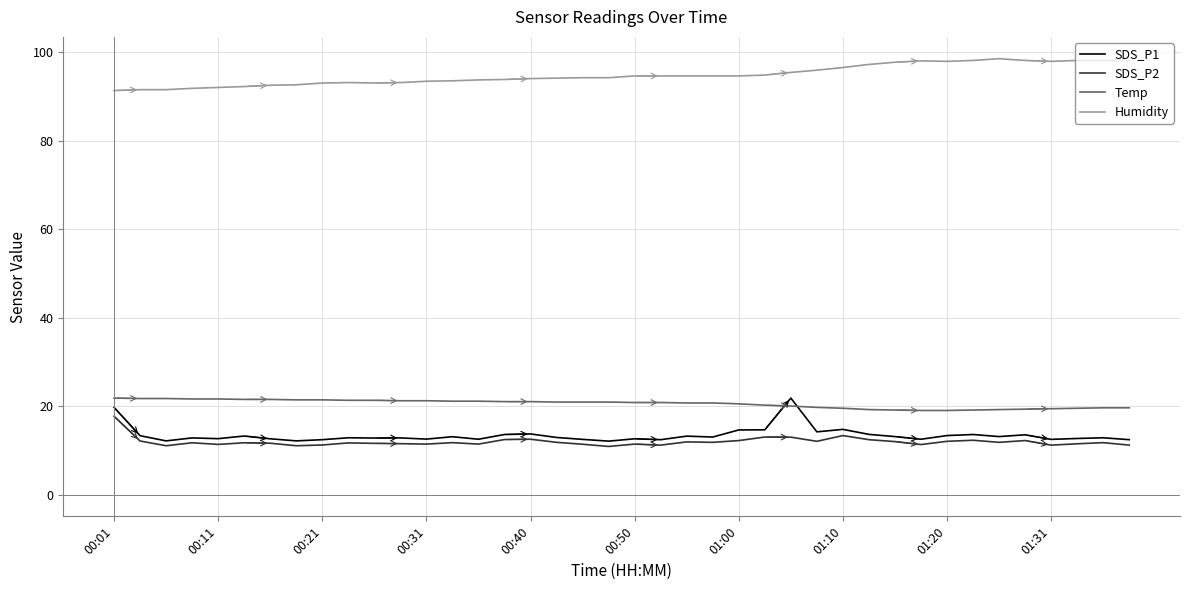

True or false: SDS_P1 and Humidity intersect in this chart.

False